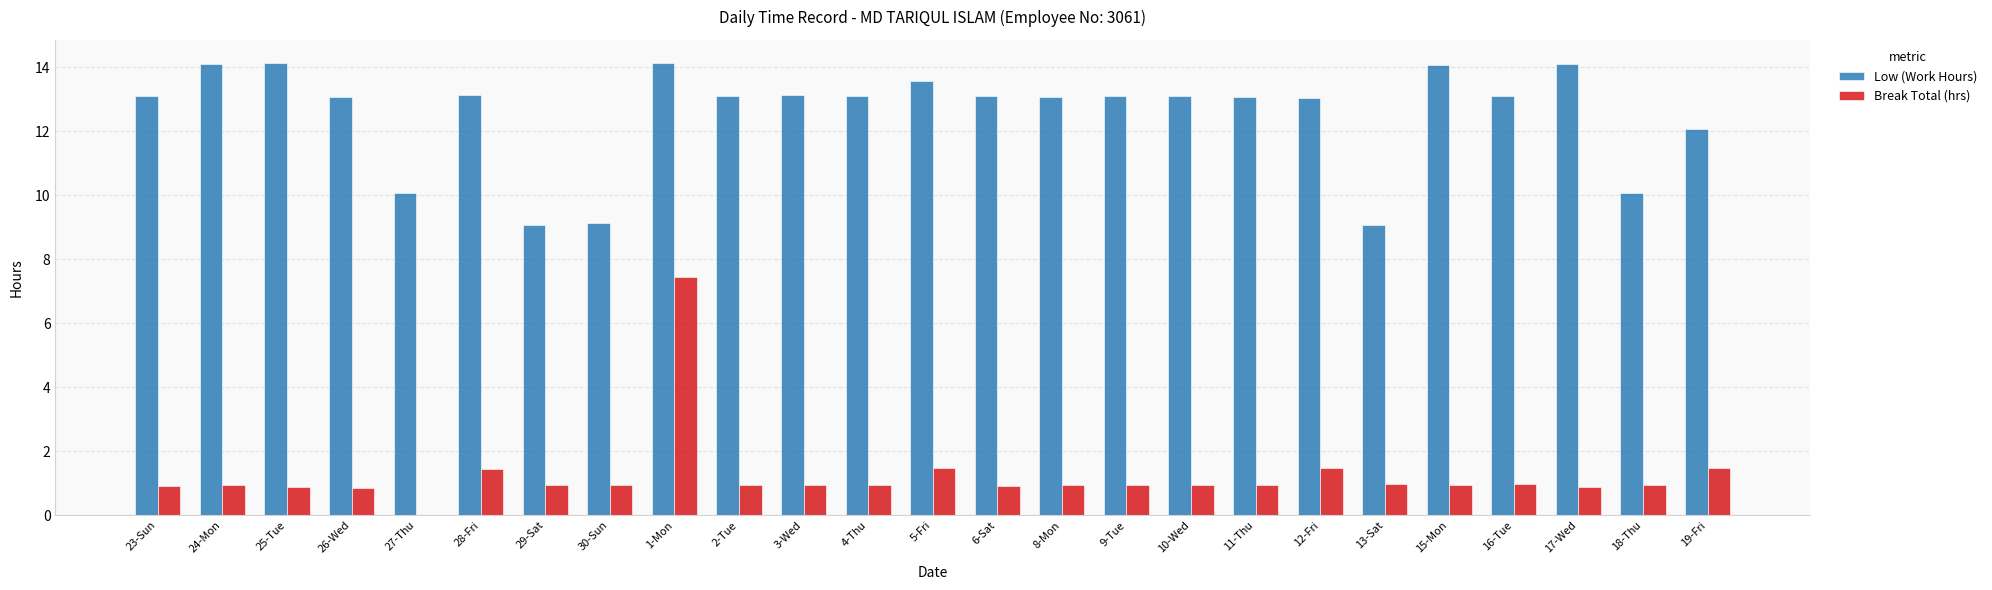

At which category is the sum across all series the highest?

1-Mon